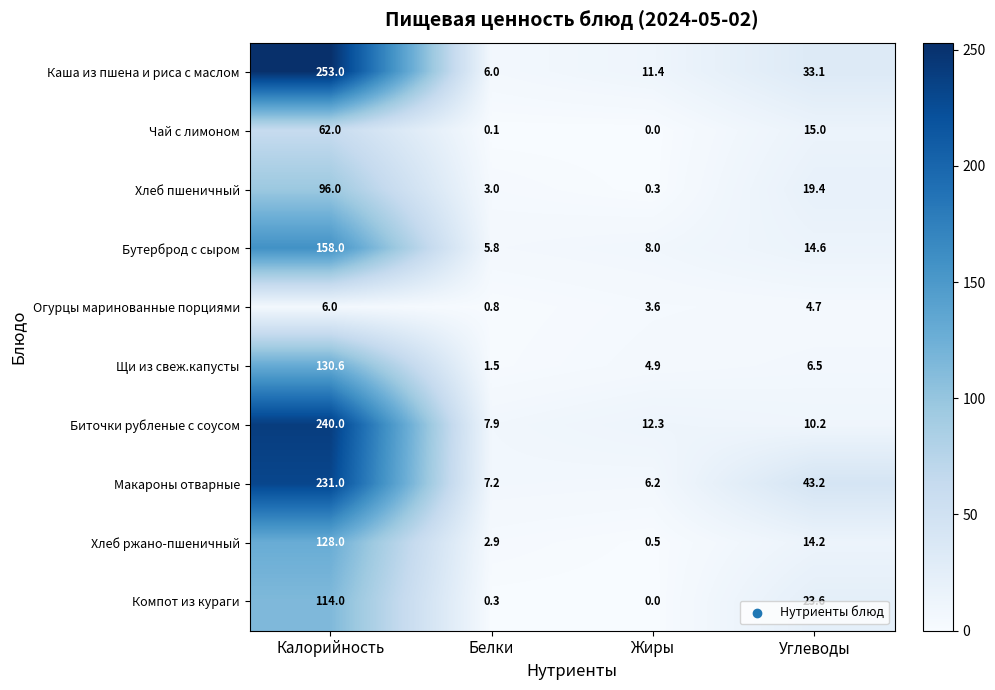

What is the difference between the Каша из пшена и риса с маслом values at Жиры and Белки?

5.4